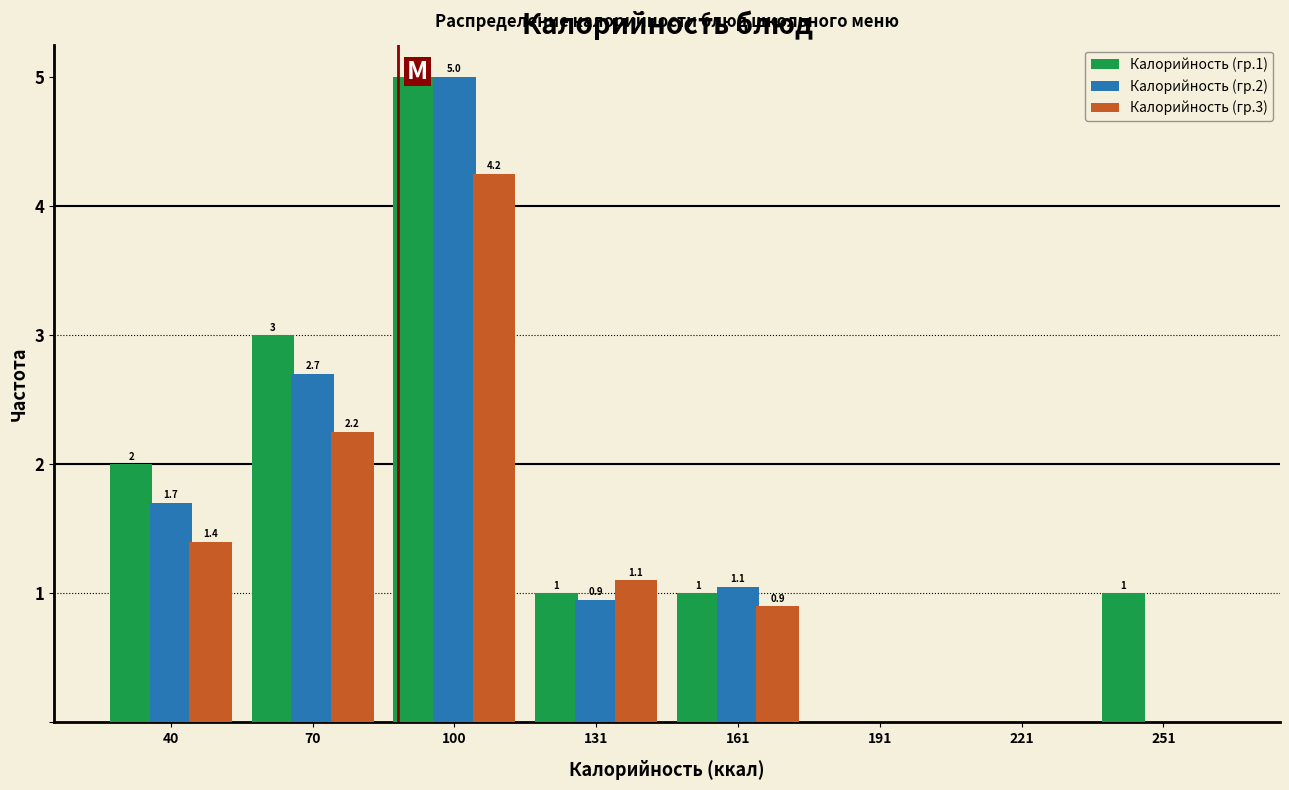

In the Калорийность (гр.1) series, which range on the x-axis has the tallest bar?

85 to 115